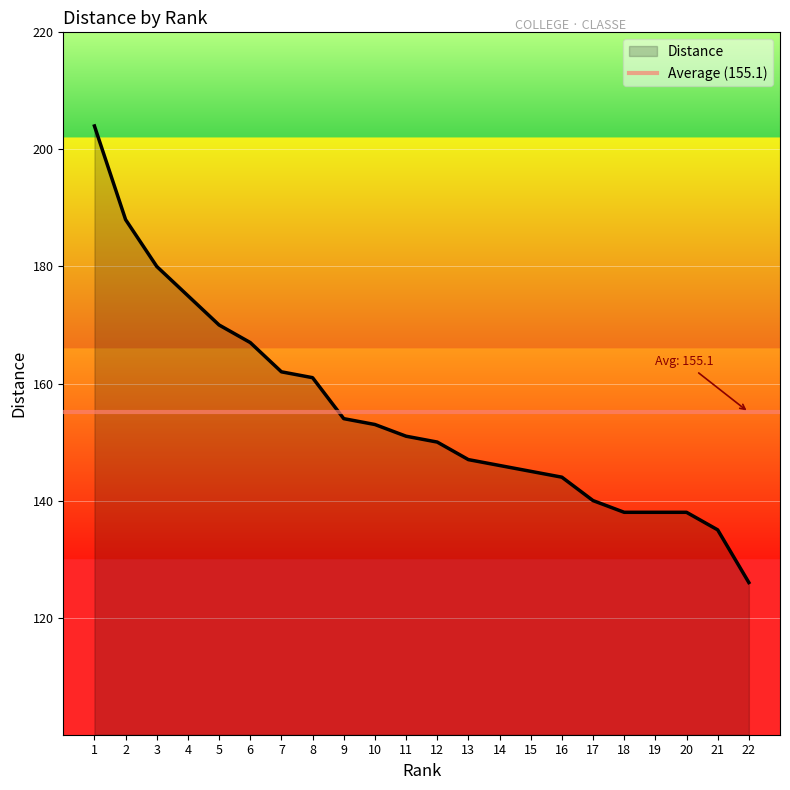

List the labels in order of value, smallest first.

22, 21, 18, 19, 20, 17, 16, 15, 14, 13, 12, 11, 10, 9, 8, 7, 6, 5, 4, 3, 2, 1